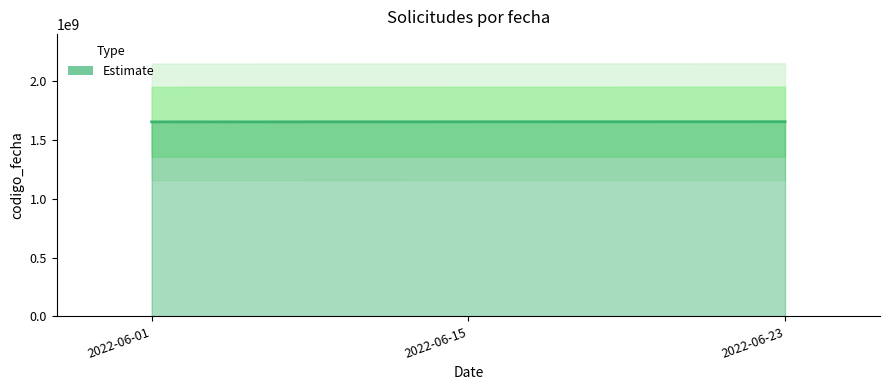

Count the values in the range 1654502504 to 1656053474.

3